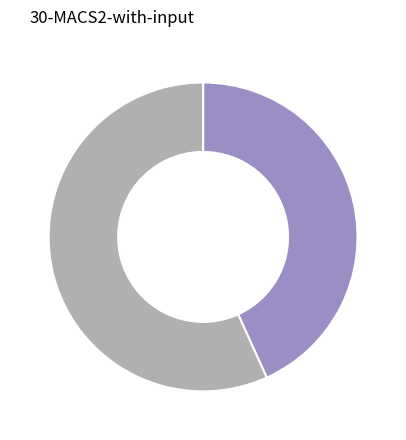

Is there any slice that represents more than half of the pie?

Yes